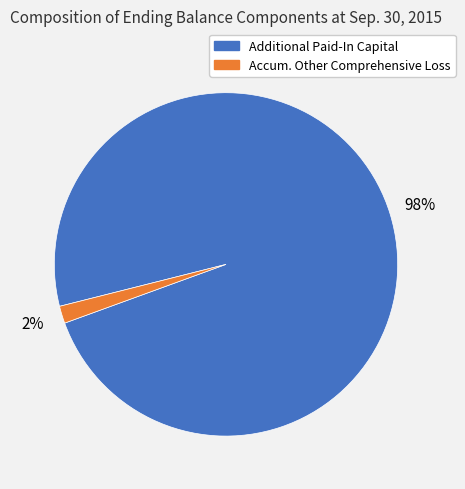

How many slices are in this pie chart?

2